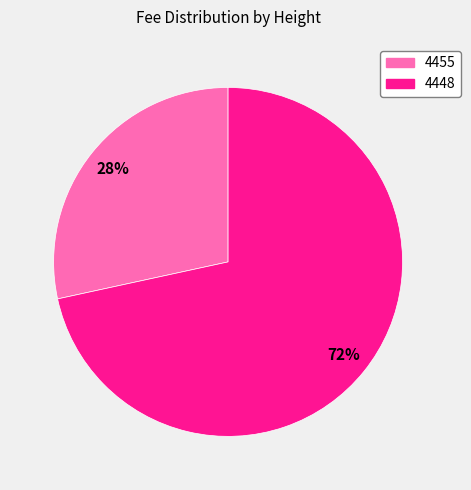

Is there any slice that represents more than half of the pie?

Yes